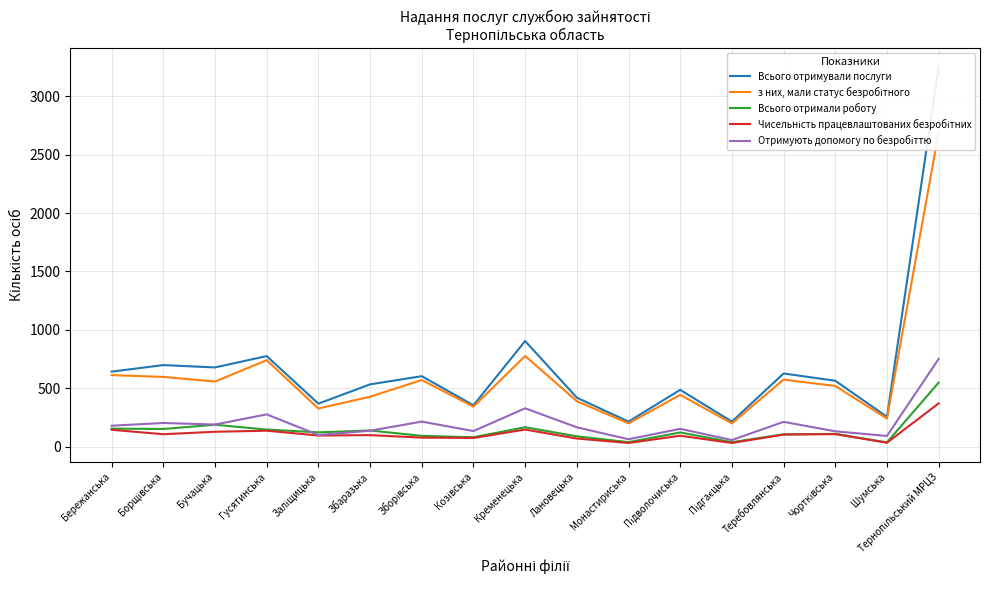

What are all the series names shown in the legend?

Всього отримували послуги, з них, мали статус безробітного, Всього отримали роботу, Чисельність працевлаштованих безробітних, Отримують допомогу по безробіттю